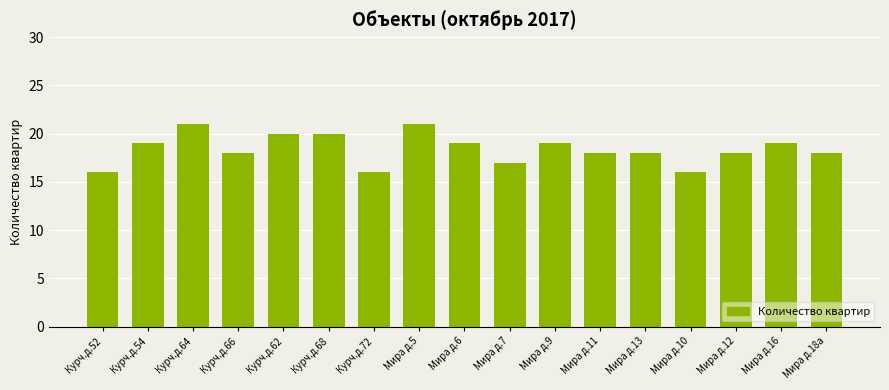

What value does the data have at Курч.д.62?

20